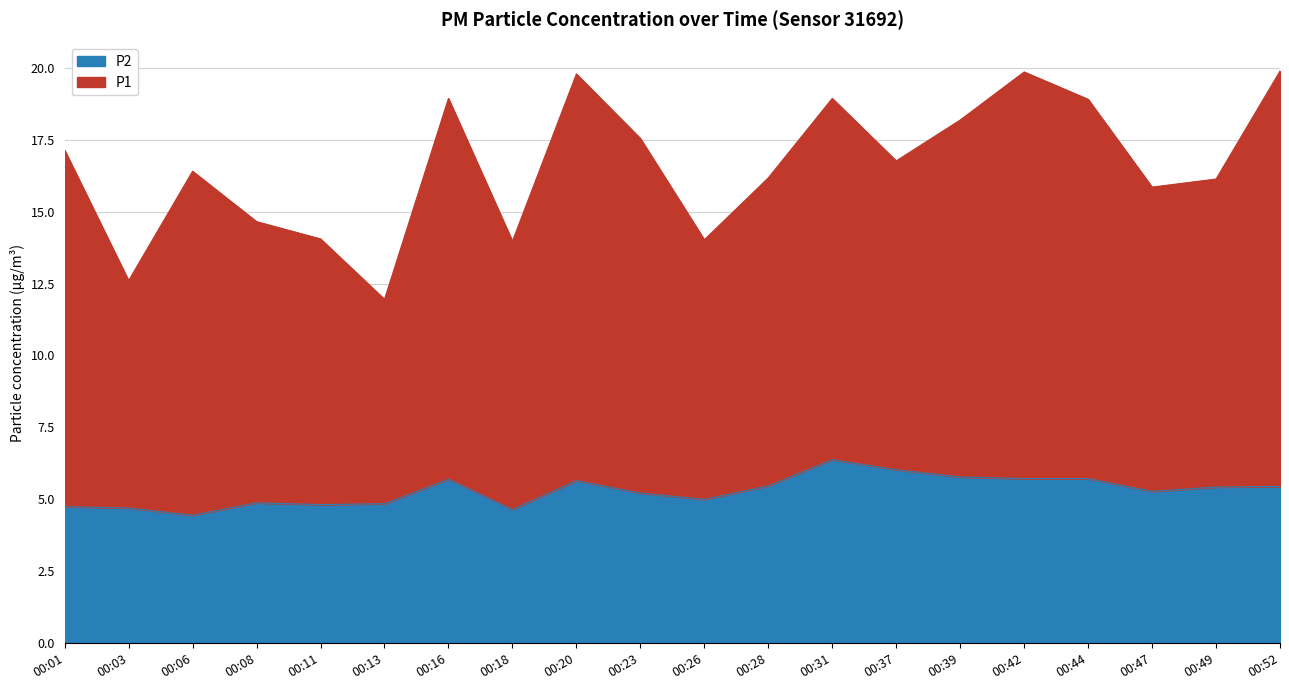

The value of P1 at 00:44 is 12.3. True or false?

False